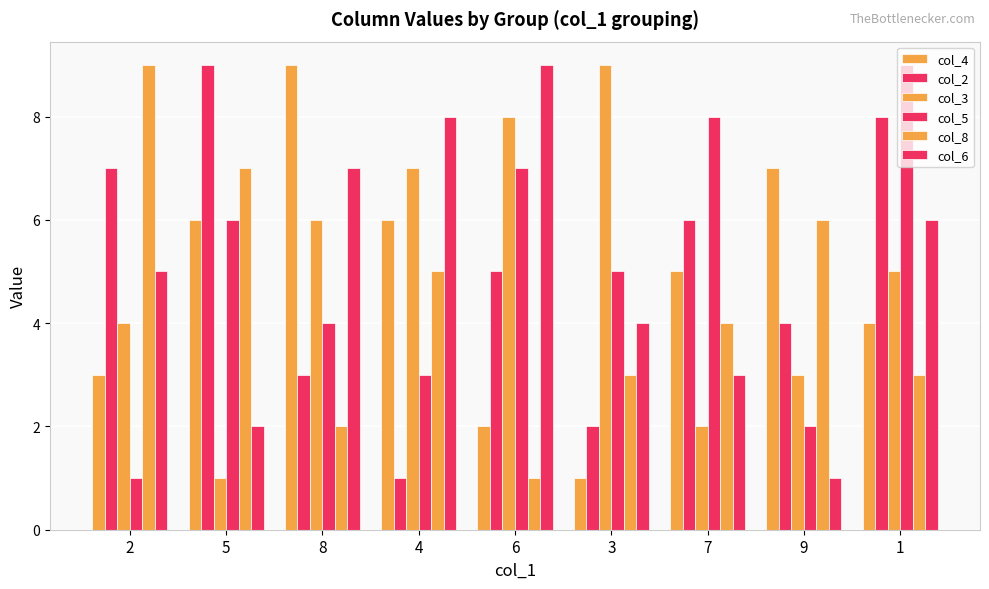

What is the label of the 2nd bar from the right?

9